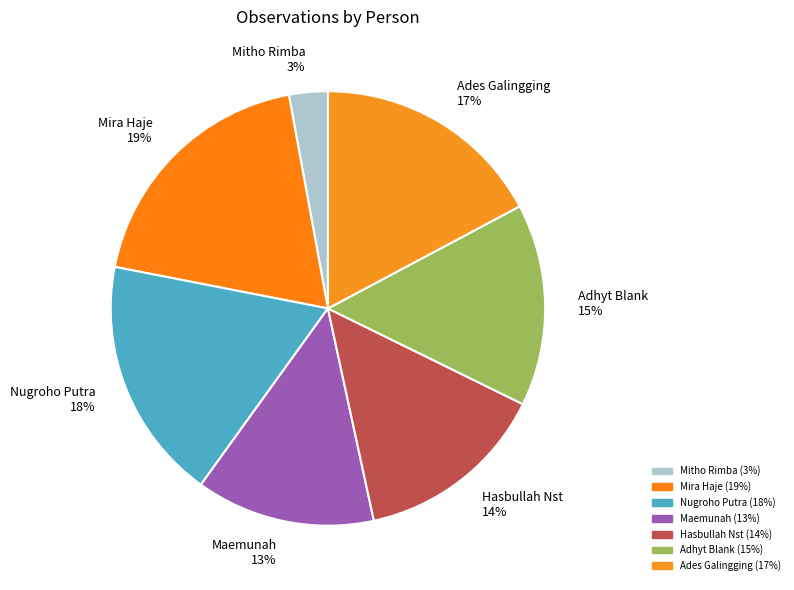

Approximately how many times larger is the value at Adhyt Blank compared to Mira Haje?

0.8